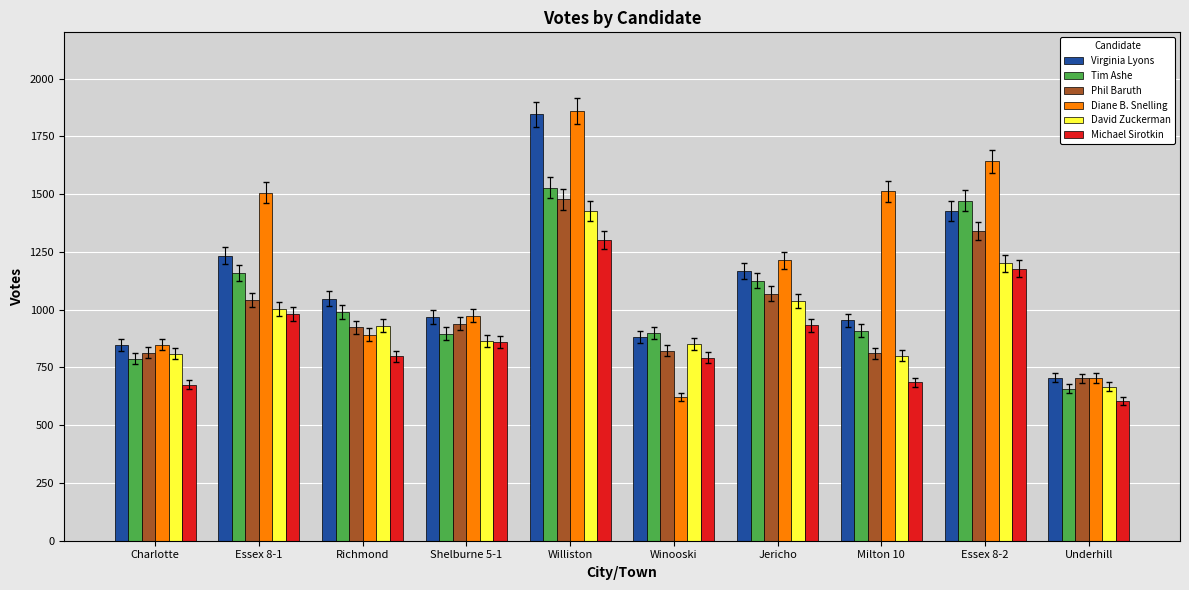

At which label does Virginia Lyons reach its minimum?

Underhill